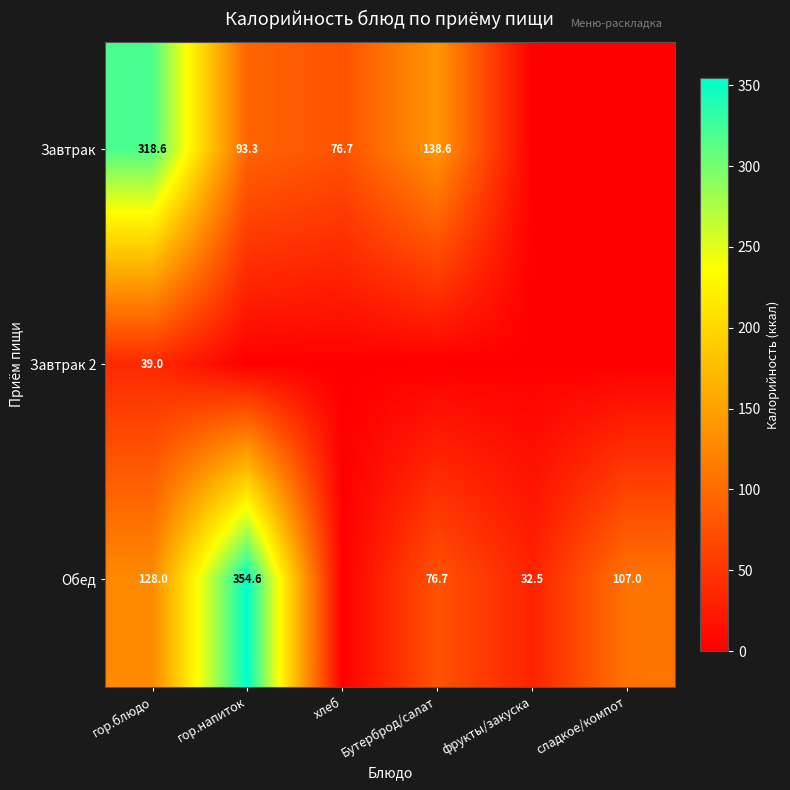

At гор.блюдо, list the series in order from smallest to largest.

Завтрак 2, Обед, Завтрак